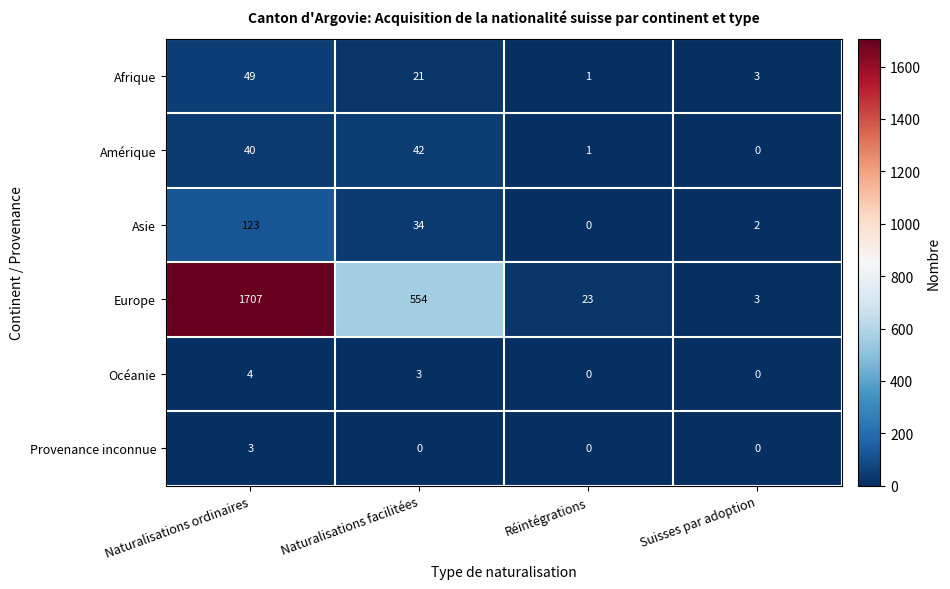

Which series changed the most between Naturalisations facilitées and Suisses par adoption?

Europe